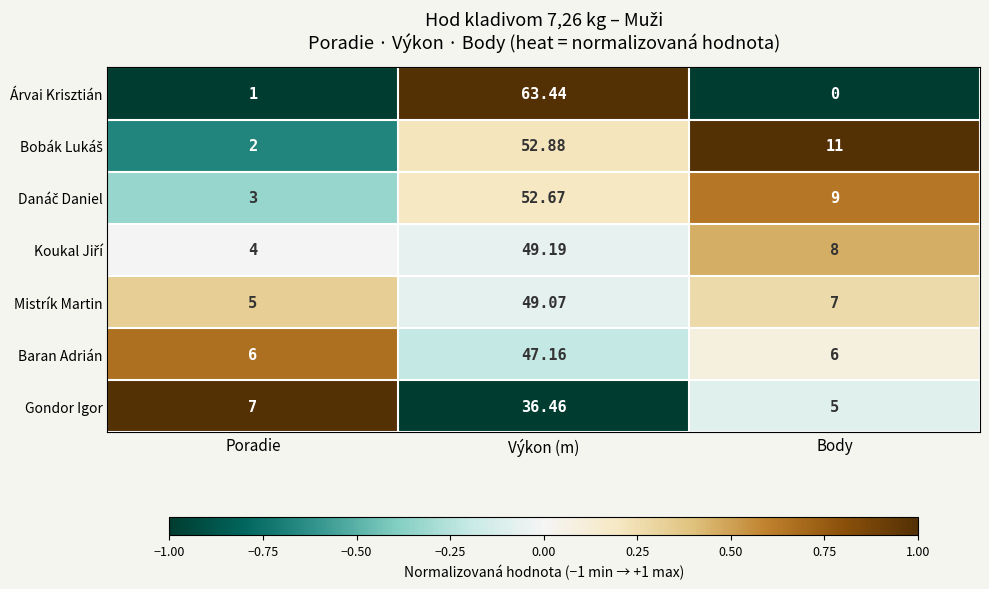

Rank the categories by Gondor Igor value from lowest to highest.

Body, Poradie, Výkon (m)